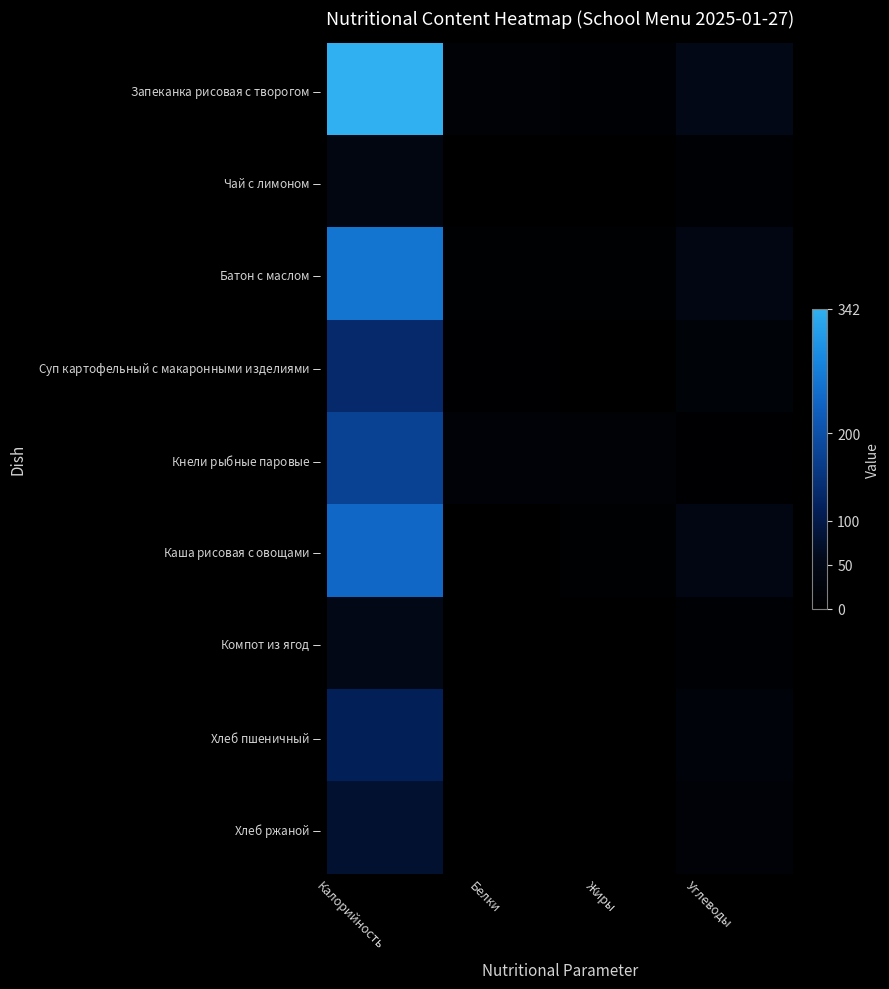

Reading left to right, transcribe all the data shown in this chart.

Запеканка рисовая с творогом $-$: Калорийность=342.0	Белки=13.0	Жиры=10.0	Углеводы=49.0
Чай с лимоном $-$: Калорийность=39.0	Белки=0.0	Жиры=0.0	Углеводы=10.0
Батон с маслом $-$: Калорийность=258.4	Белки=6.5	Жиры=8.0	Углеводы=40.0
Суп картофельный с макаронными изделиями $-$: Калорийность=131.0	Белки=5.0	Жиры=4.0	Углеводы=19.0
Кнели рыбные паровые $-$: Калорийность=175.0	Белки=16.0	Жиры=13.0	Углеводы=5.0
Каша рисовая с овощами $-$: Калорийность=238.0	Белки=4.0	Жиры=7.0	Углеводы=40.0
Компот из ягод $-$: Калорийность=48.0	Белки=0.0	Жиры=0.0	Углеводы=12.0
Хлеб пшеничный $-$: Калорийность=112.0	Белки=3.0	Жиры=0.0	Углеводы=23.0
Хлеб ржаной $-$: Калорийность=77.0	Белки=3.0	Жиры=0.0	Углеводы=17.0